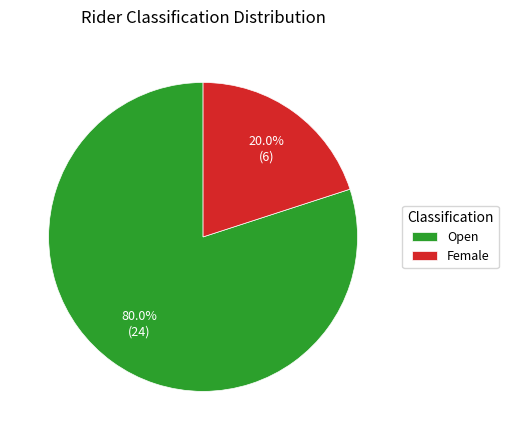

To the nearest percent, what is the combined percentage of Open and Female?

100%